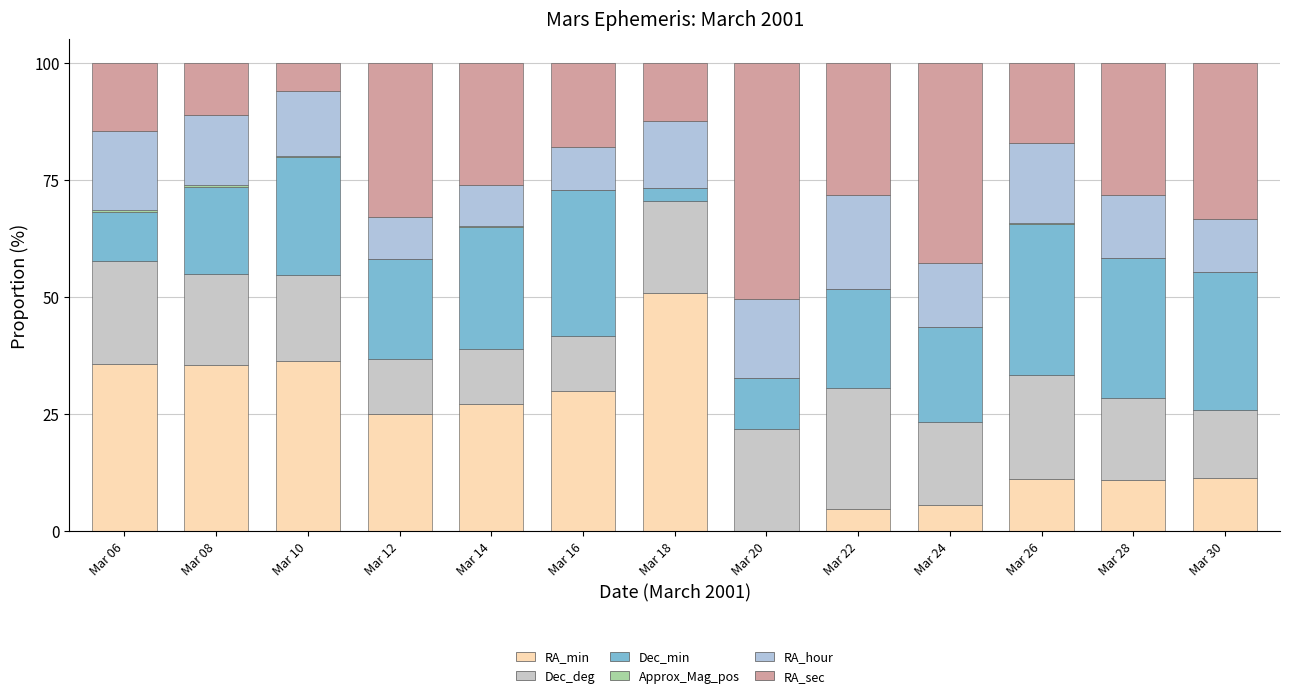

Are the bars grouped side by side (vs. stacked)?

No